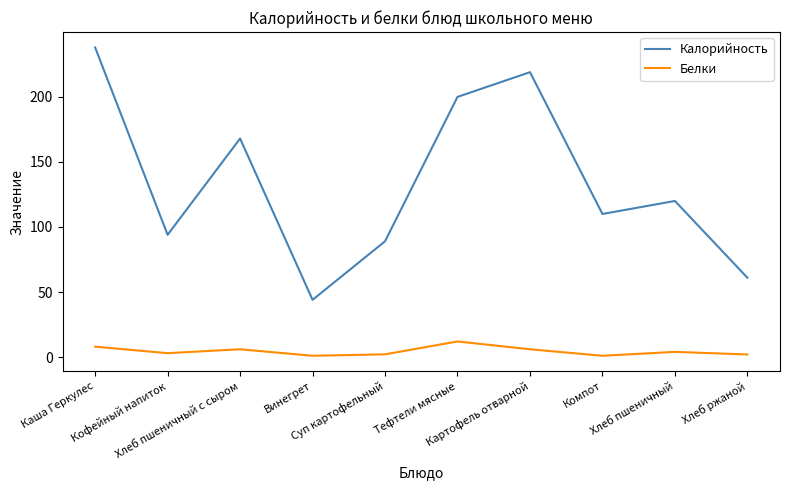

What is the maximum value for Калорийность?

238.0